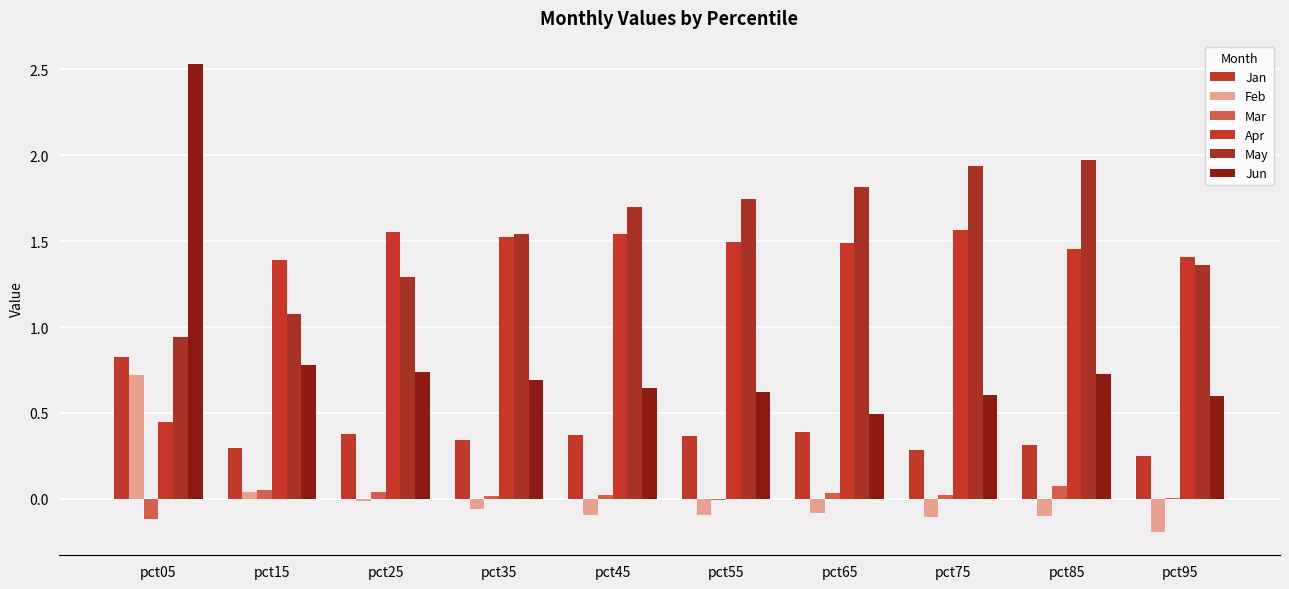

Reading left to right, extract all data points from this chart.

Jan: 0.8	0.3	0.4	0.3	0.4	0.4	0.4	0.3	0.3	0.2
Feb: 0.7	0.0	-0.0	-0.1	-0.1	-0.1	-0.1	-0.1	-0.1	-0.2
Mar: -0.1	0.1	0.0	0.0	0.0	-0.0	0.0	0.0	0.1	0.0
Apr: 0.4	1.4	1.6	1.5	1.5	1.5	1.5	1.6	1.5	1.4
May: 0.9	1.1	1.3	1.5	1.7	1.7	1.8	1.9	2.0	1.4
Jun: 2.5	0.8	0.7	0.7	0.6	0.6	0.5	0.6	0.7	0.6